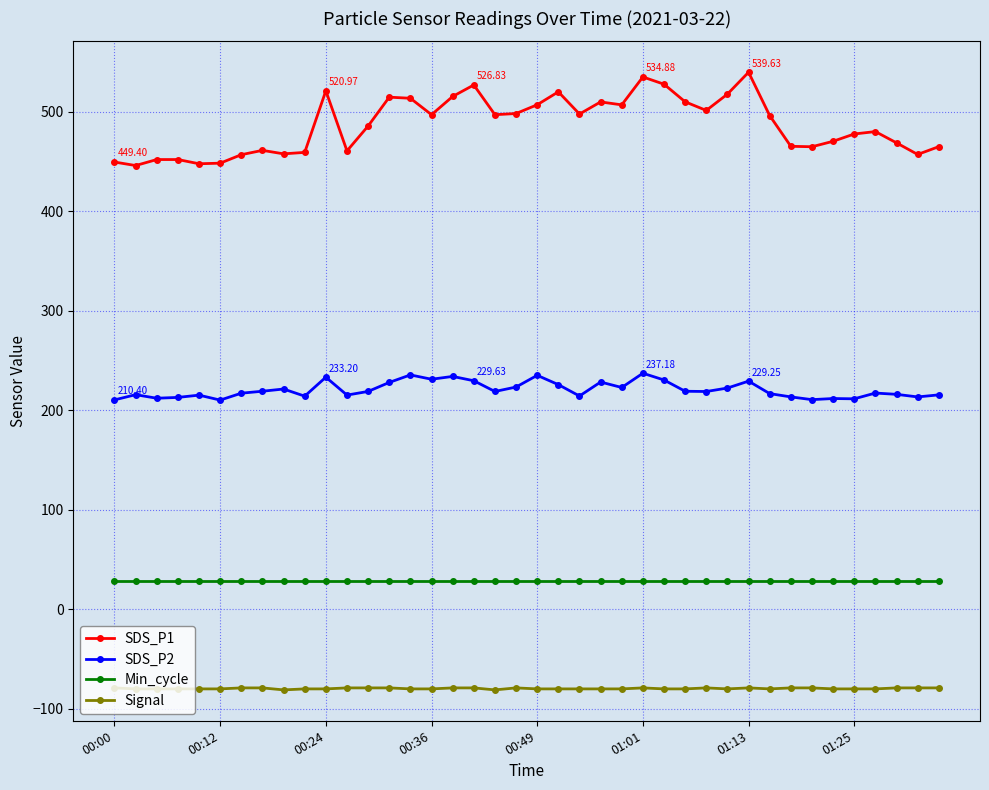

What is the difference between the second highest and minimum values in the SDS_P2 series?

25.3